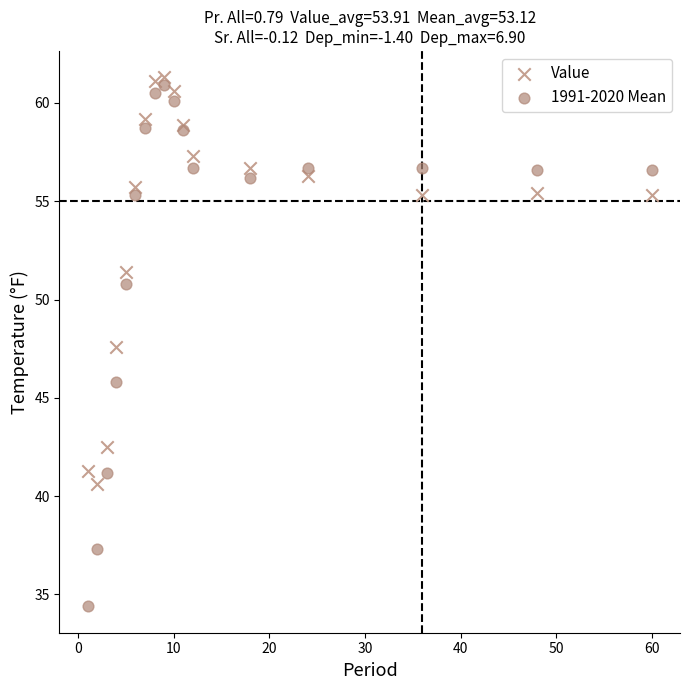

Which series has the widest spread of Y values?

1991-2020 Mean